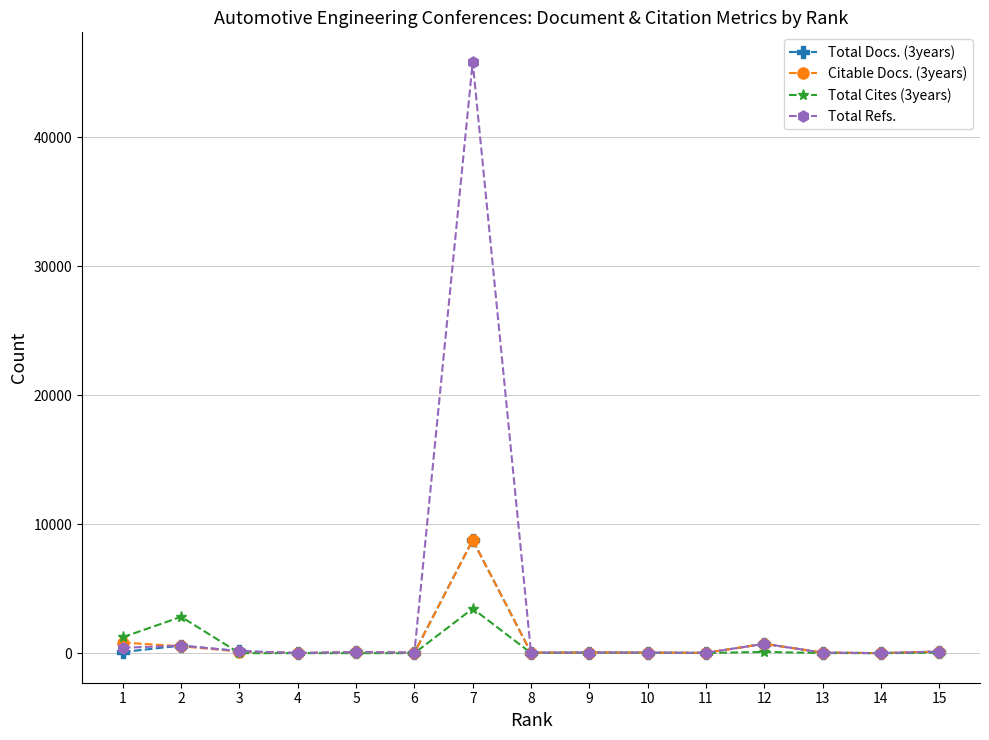

True or false: Total Docs. (3years) has more than 1 interior local peaks.

True